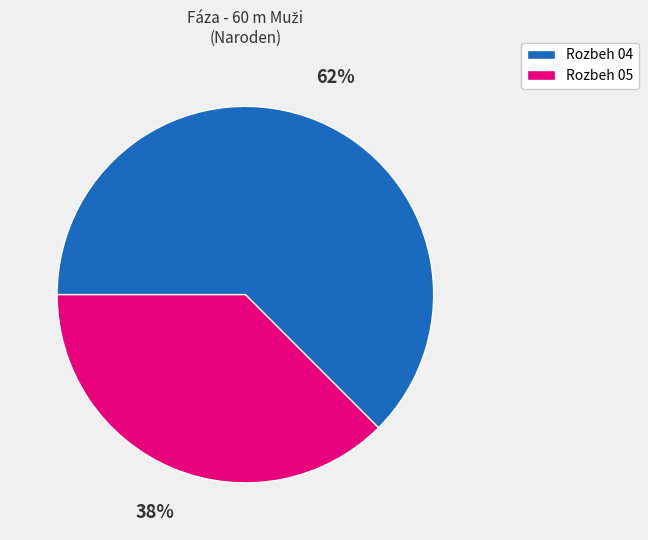

What is the smallest slice in the pie chart?

Rozbeh 05